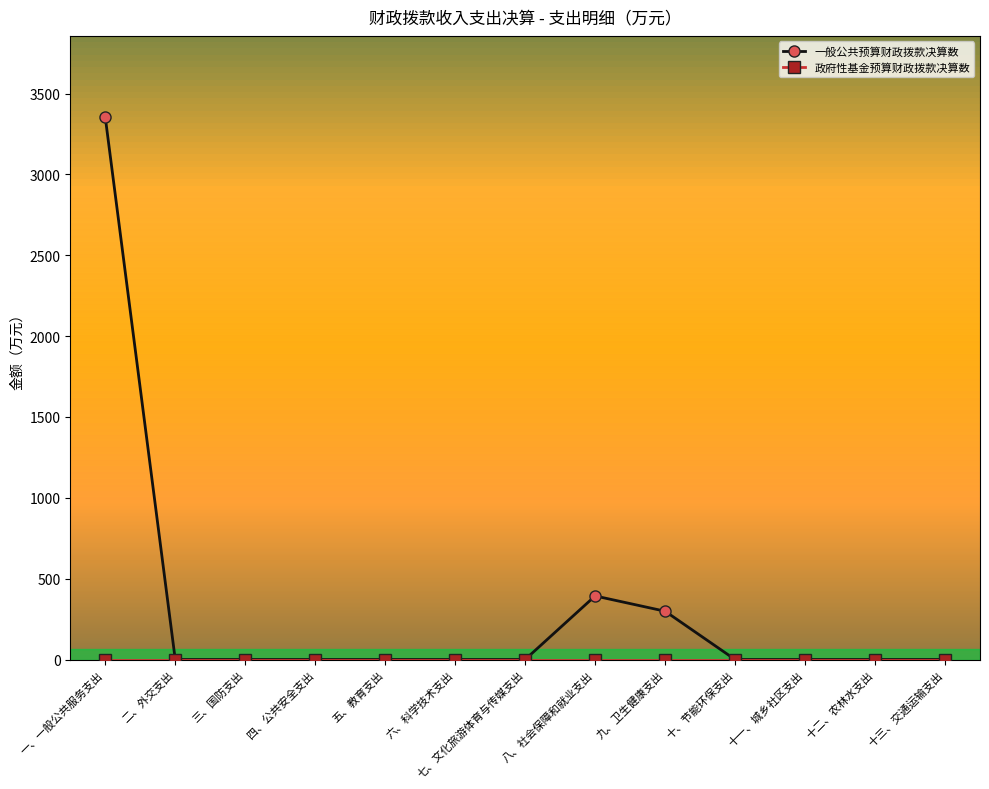

Count the number of data series in this chart.

2